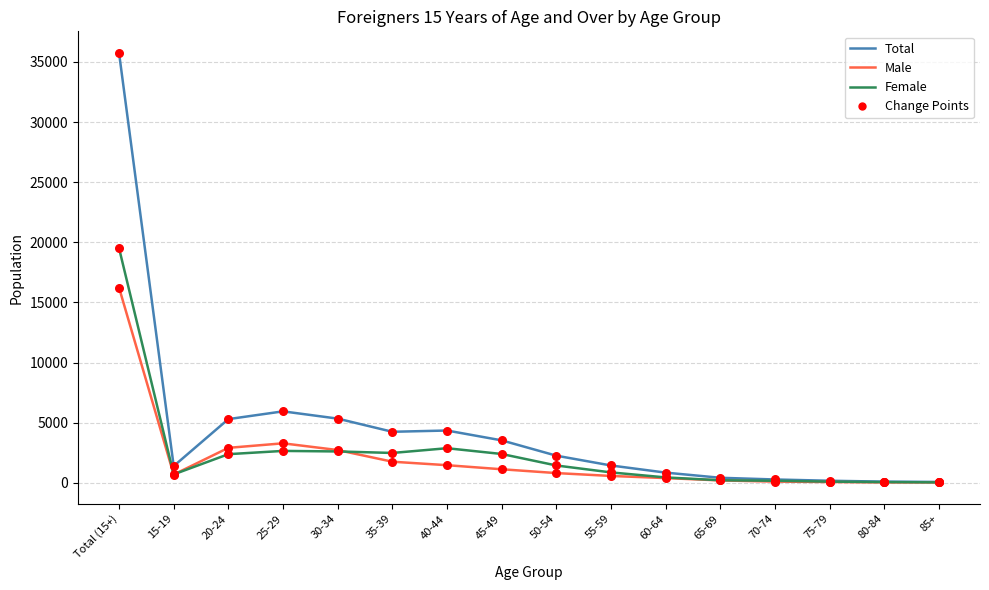

Which series has the largest range (max minus min)?

Total